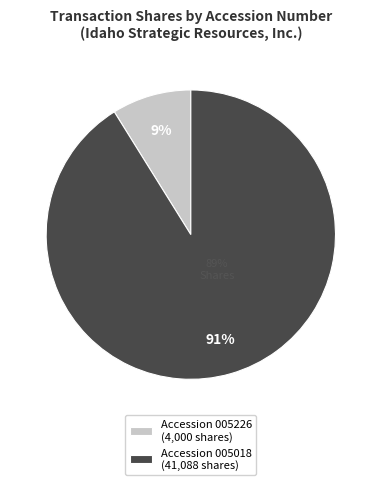

Rank the categories by value from highest to lowest.

165495423005018, 165495423005226